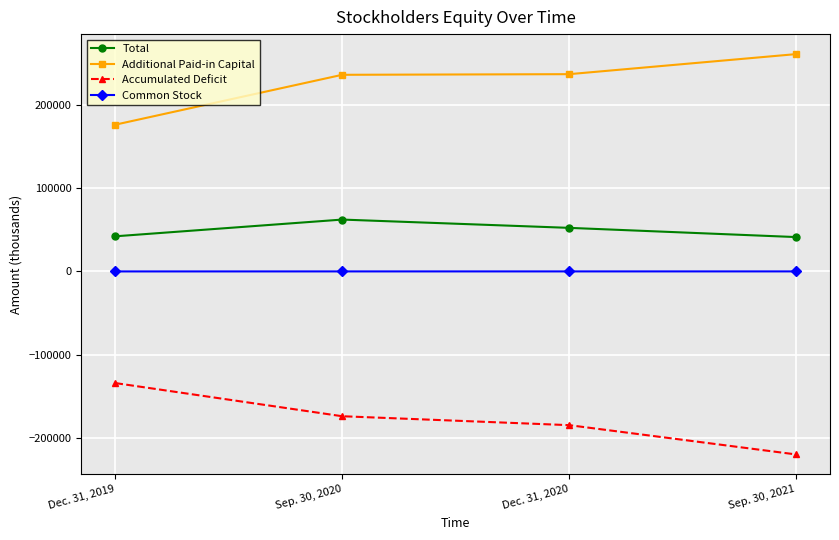

The Accumulated Deficit series shows -85409 at Sep. 30, 2020. True or false?

False